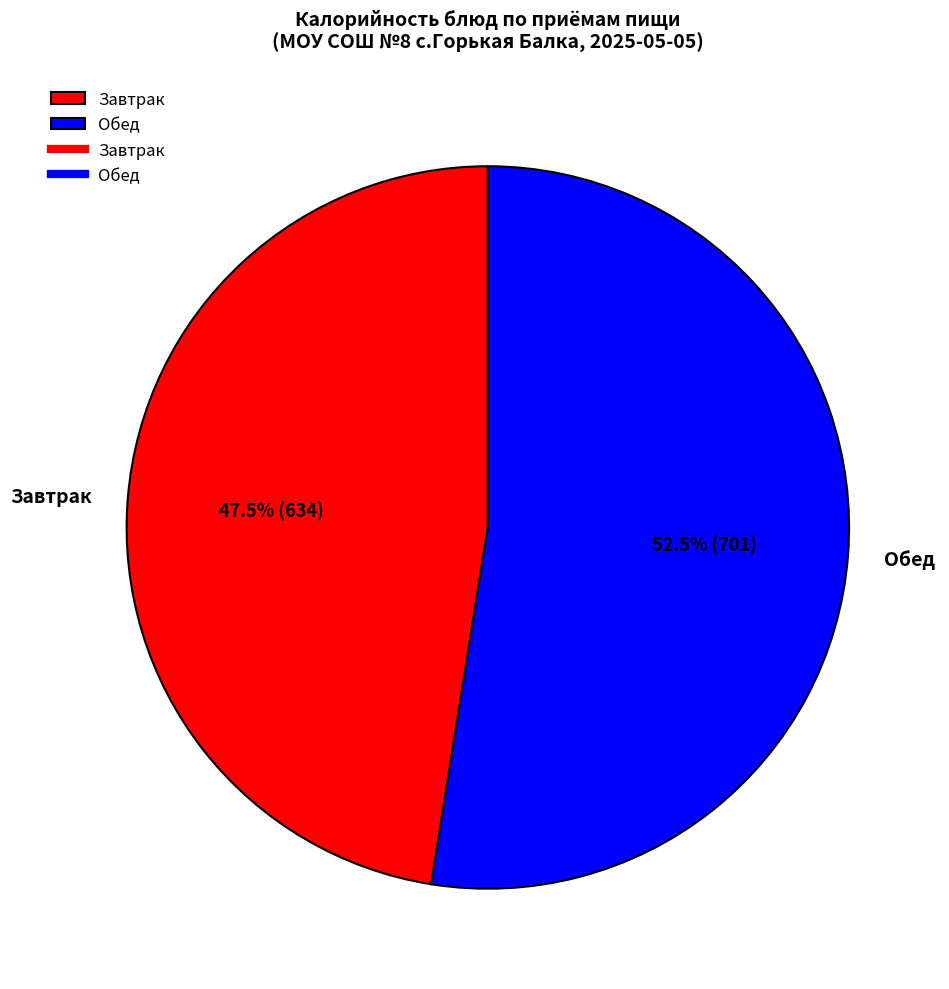

Which slice is the smallest?

Завтрак